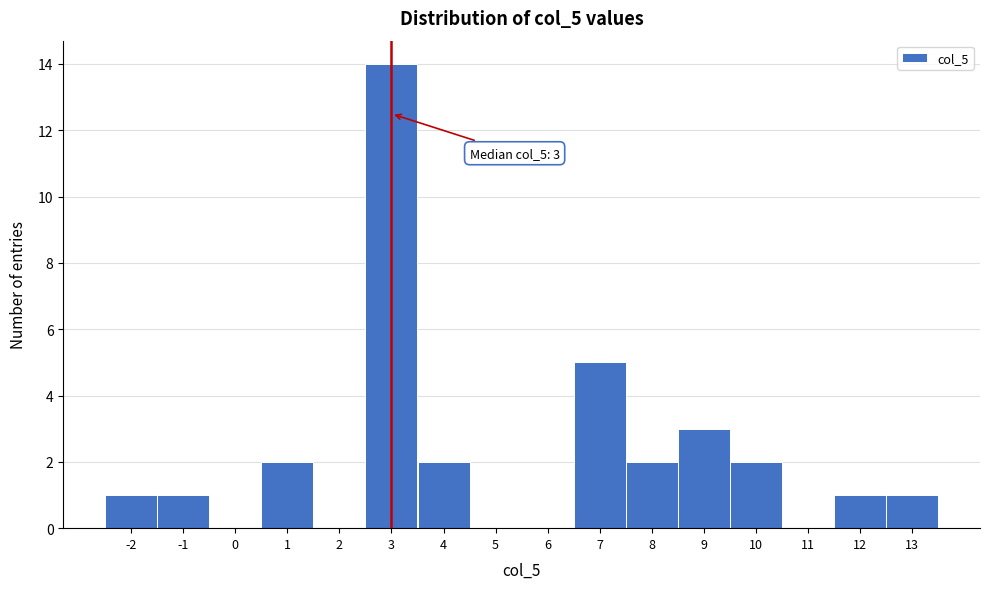

Over which range of the x-axis is the bar tallest?

2.5 to 3.5